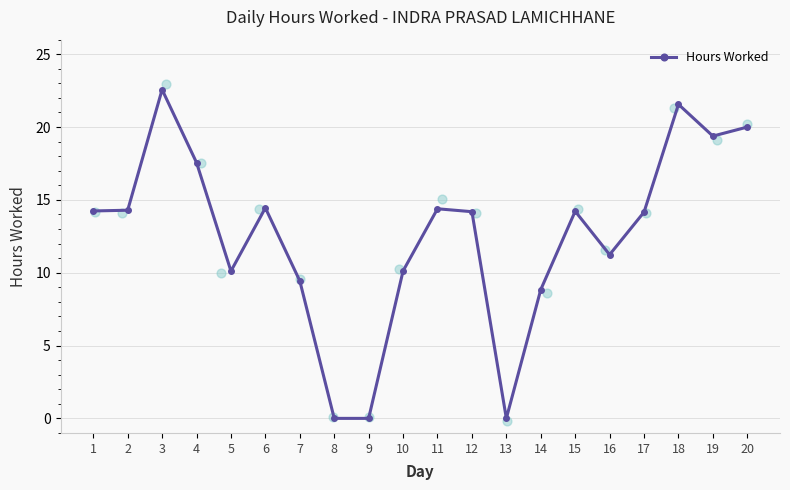

Approximately how many times larger is the value at 5 compared to 7?

1.1